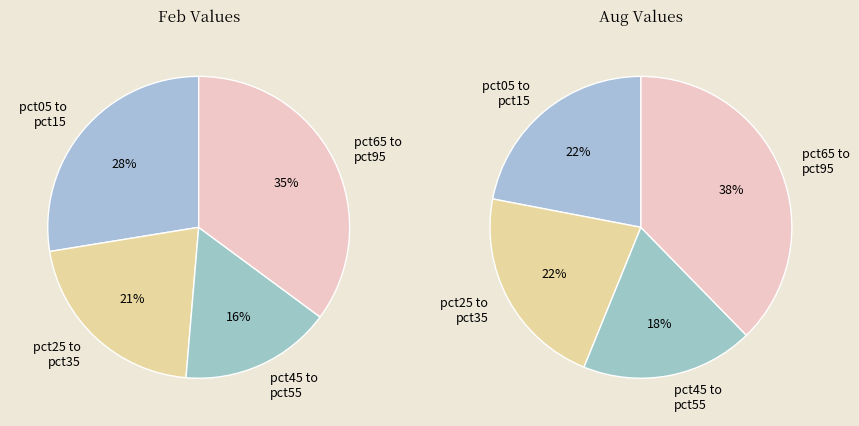

Is there any slice that represents more than half of the pie?

No